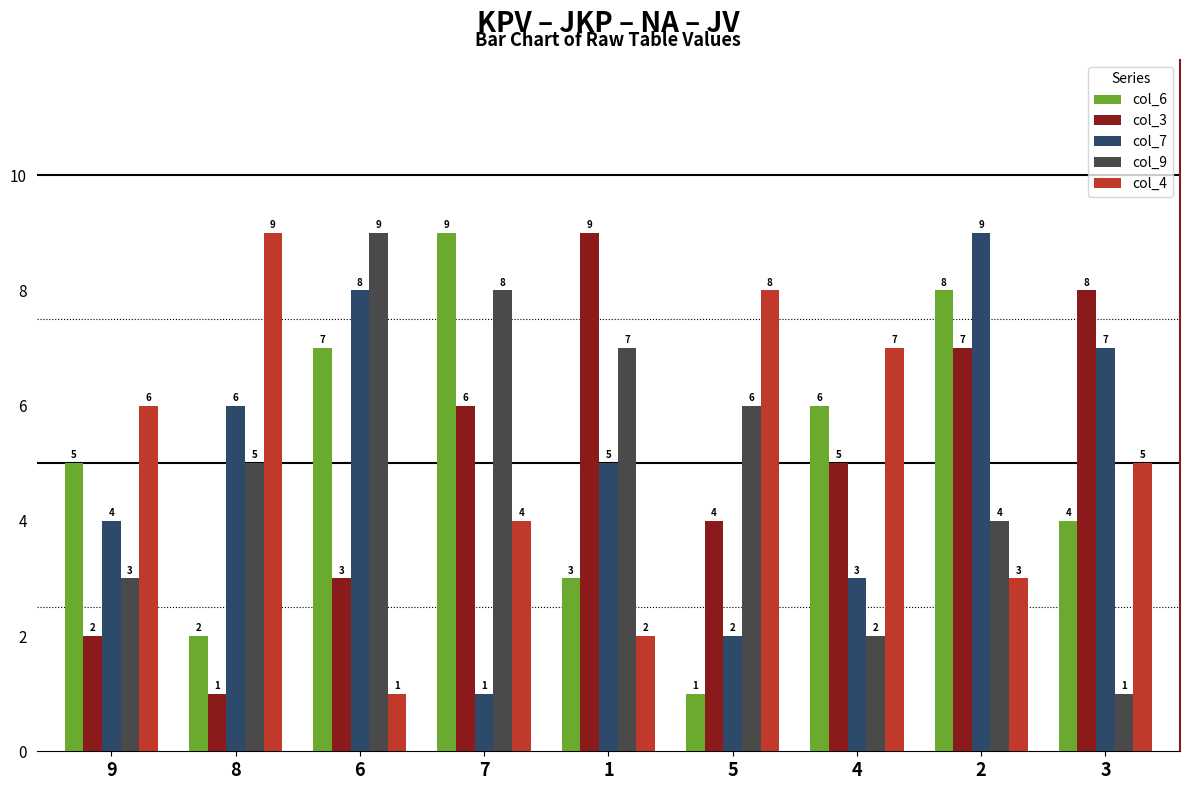

Does the chart contain any negative values?

No